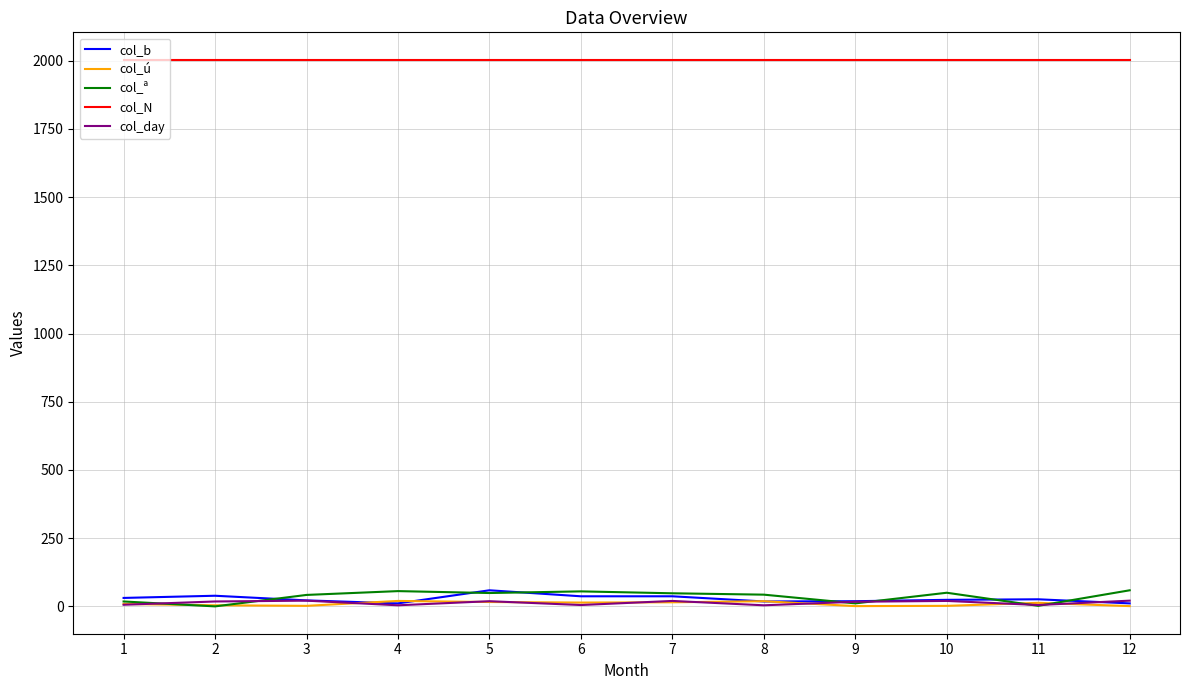

What is the difference between the maximum and minimum values in the col_b series?

48